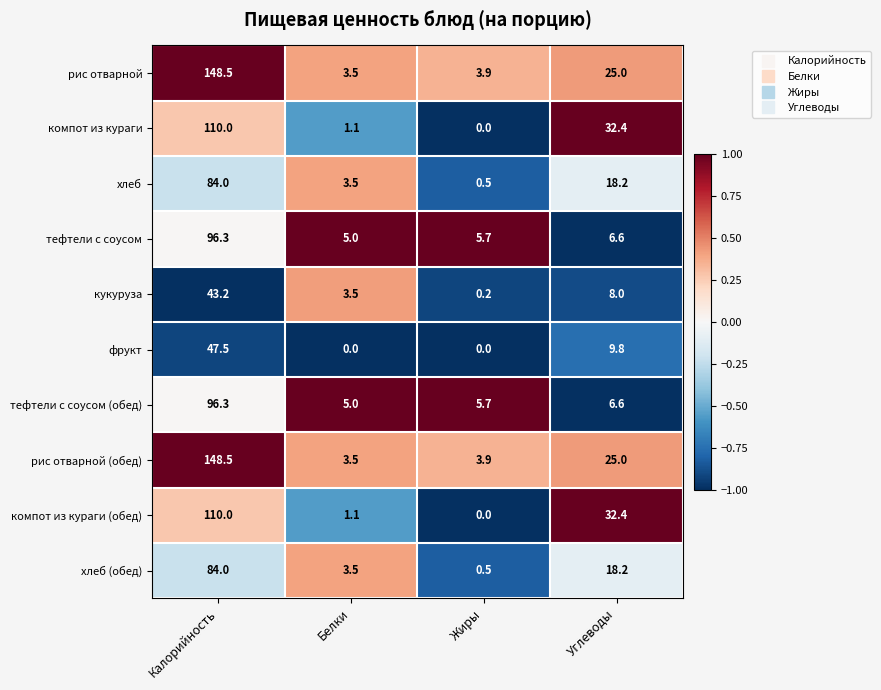

What is the difference between the maximum and minimum values in the кукуруза series?

43.0